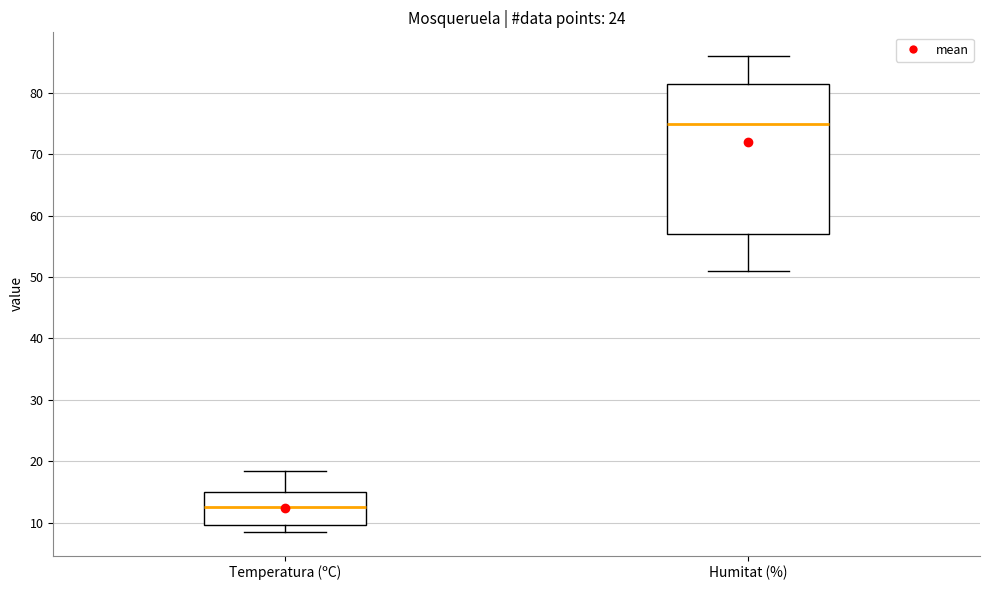

Reading left to right, read every box against the y-axis: the position of its median line, the range the box covers, and the ends of its whiskers. The values are not printed on the chart, so give them approximately, as read against the axis.

Temperatura (ºC): median 13, box 10 to 15, whiskers 9 to 18
Humitat (%): median 75, box 57 to 82, whiskers 51 to 86